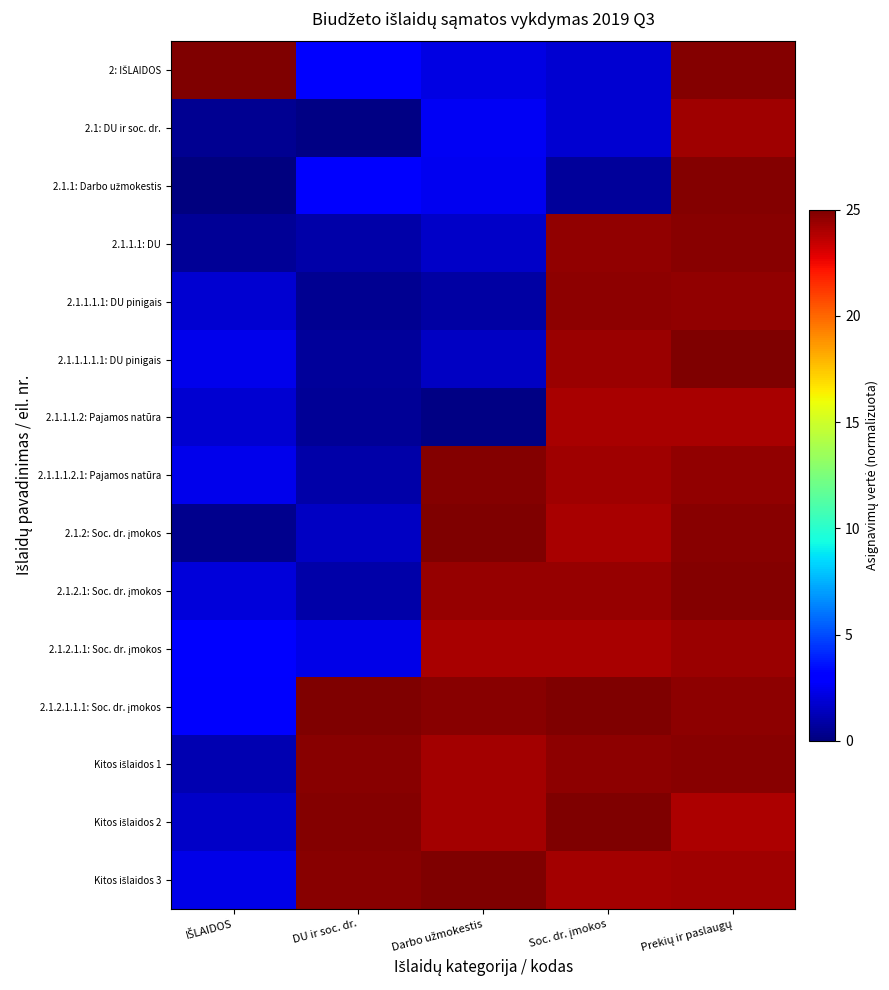

Count the number of categories in the chart.

5